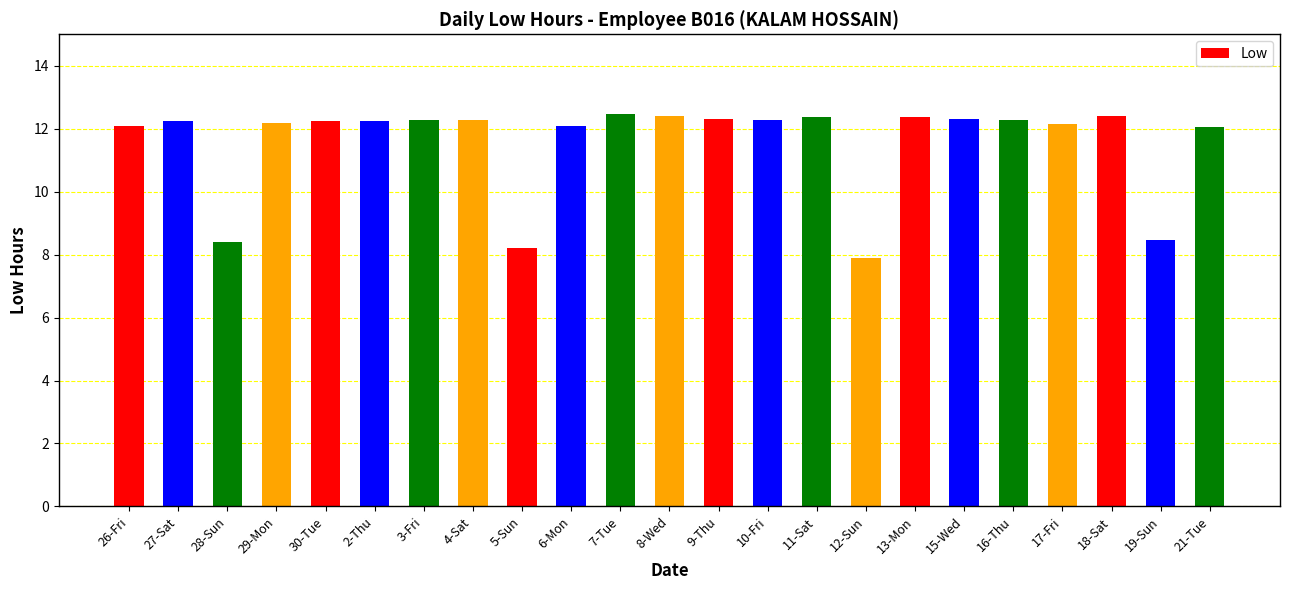

True or false: the data shows 12.1 at 6-Mon.

True